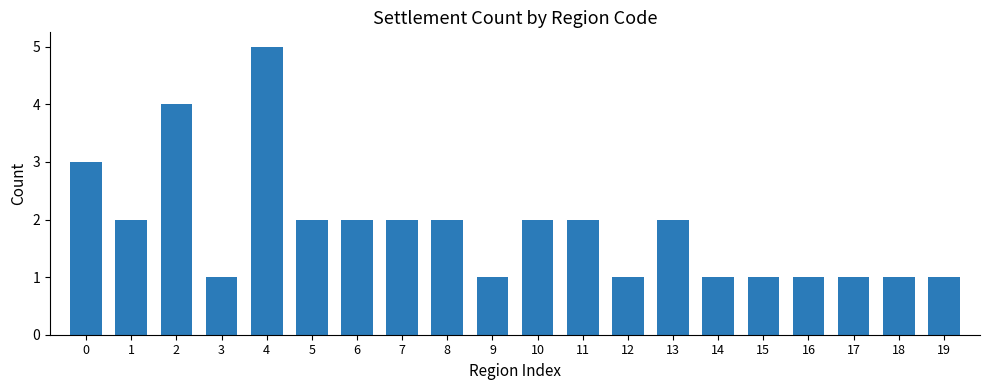

What is the change in value from 4 to 16?

-4